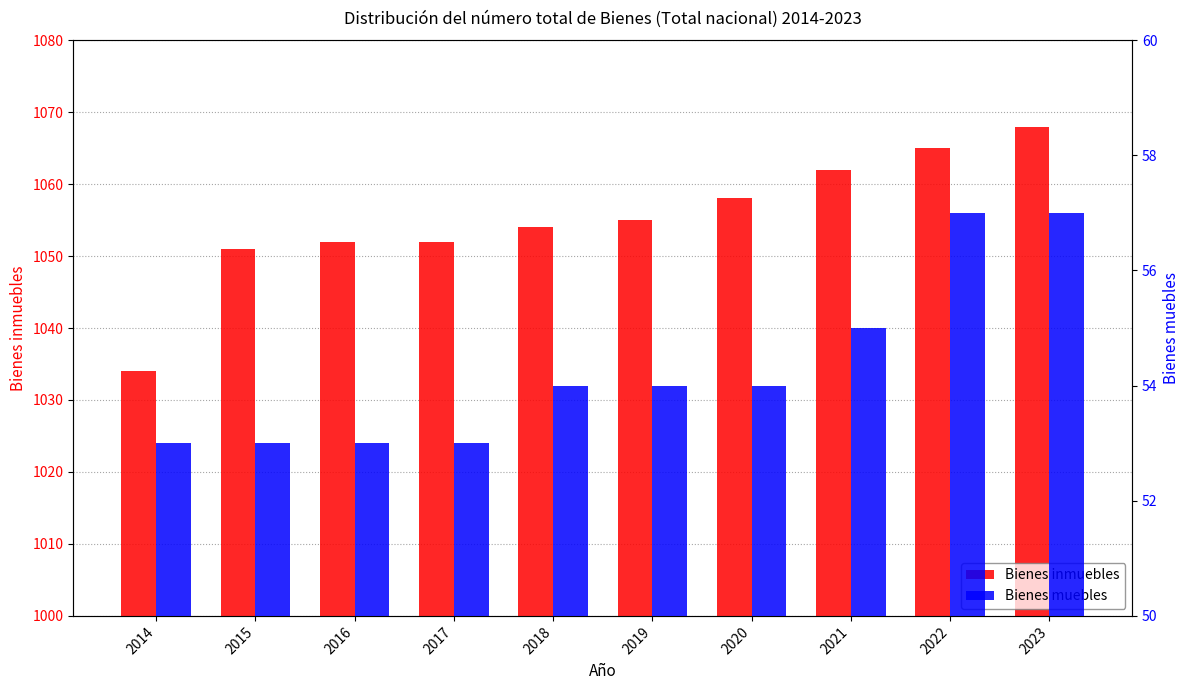

What is the value of the Bienes inmuebles bar at the 7th from the left?

1058